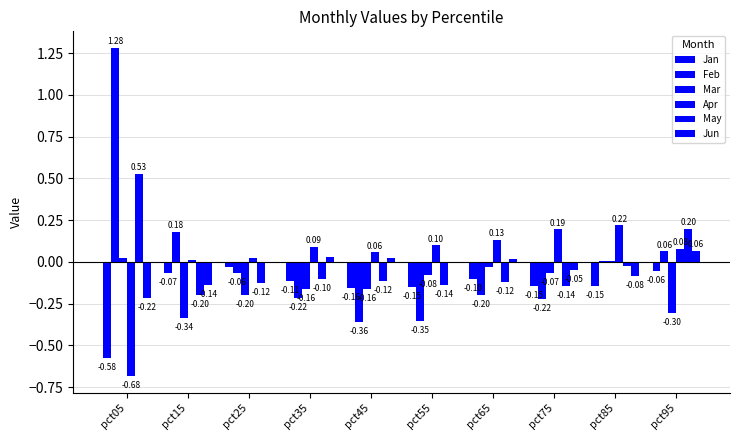

How many distinct data groups are displayed?

6